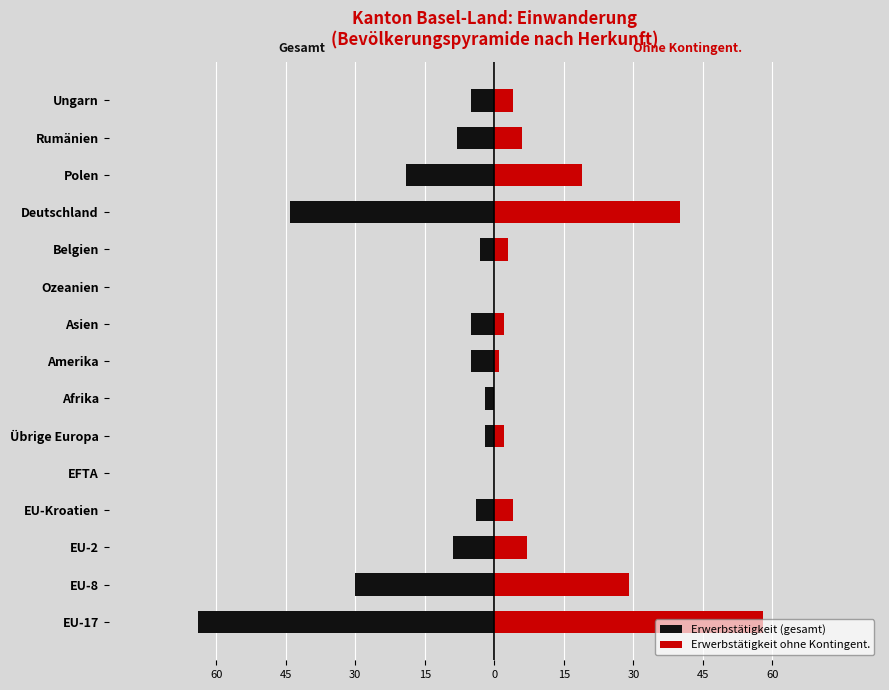

The value of Erwerbstätigkeit (gesamt) at EU-17 is -64. True or false?

True